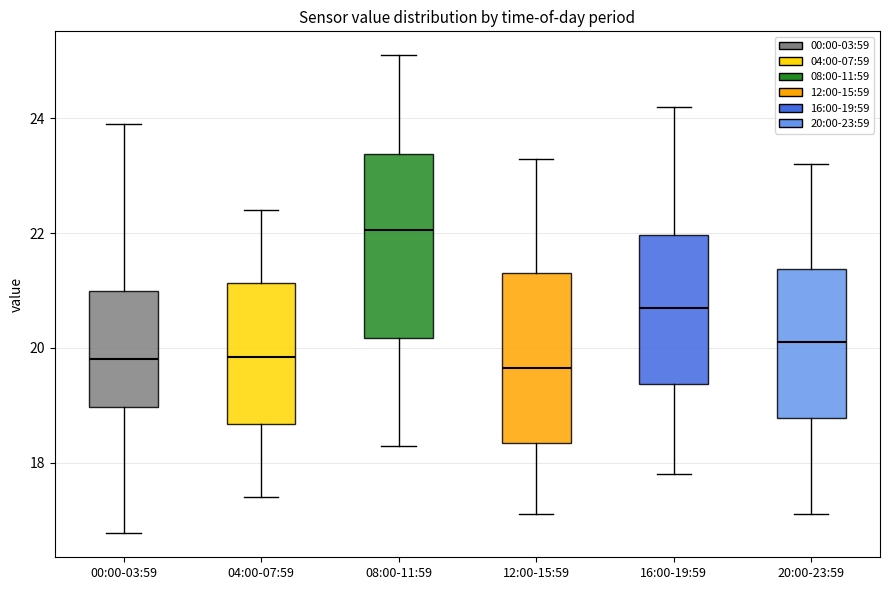

Where is the lower edge of the box for 16:00-19:59 on the y-axis? The values are not printed on the chart, so give them approximately, as read against the axis.

19.4